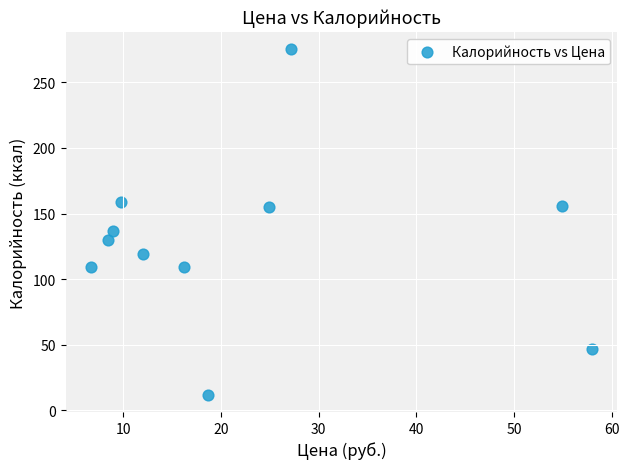

What Y value in the scatter plot is closest to 143?

137.0